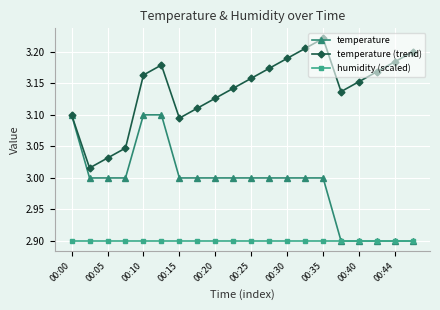

What is the value of the temperature point at the 16th from the left?

2.9